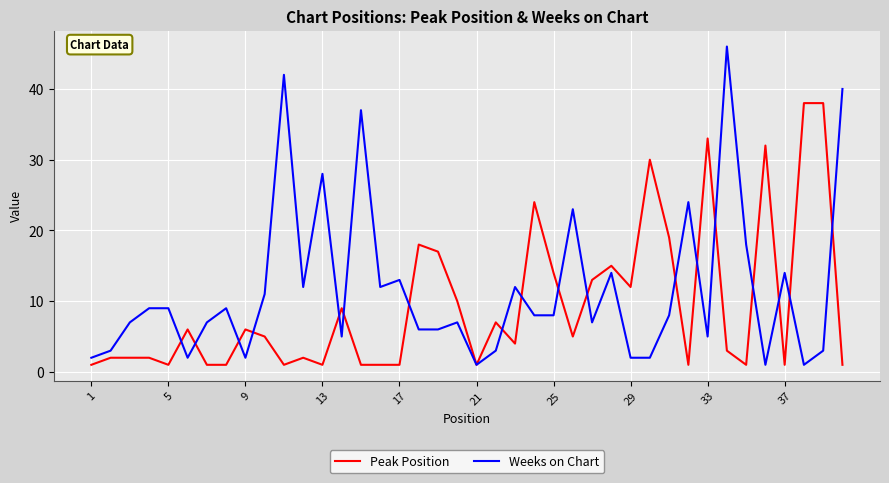

What is the difference between the second highest and second lowest values in the Weeks on Chart series?

41